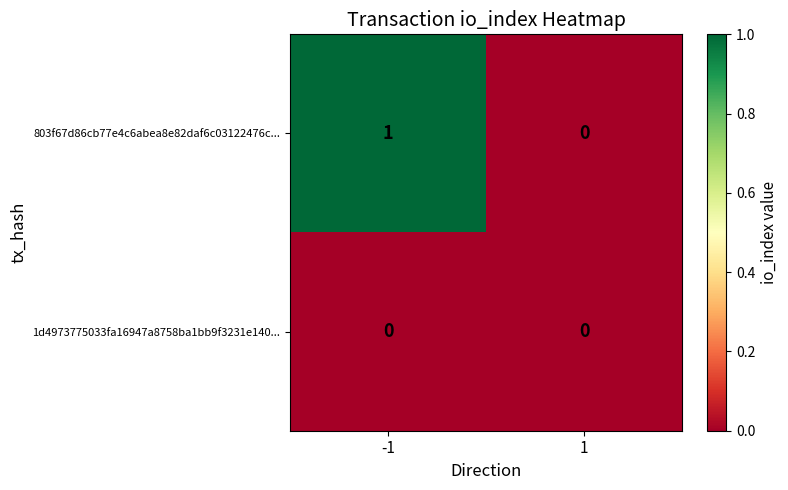

Between -1 and 1, which series saw the biggest shift?

803f67d86cb77e4c6abea8e82daf6c03122476c...